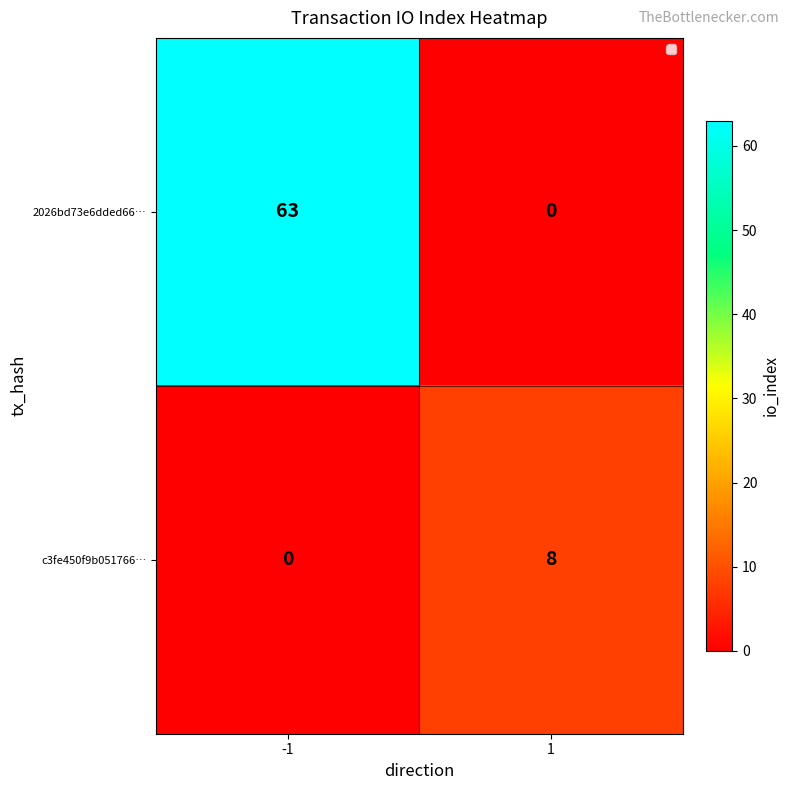

Rank the series by their average value, from highest to lowest.

2026bd73e6dded66…, c3fe450f9b051766…